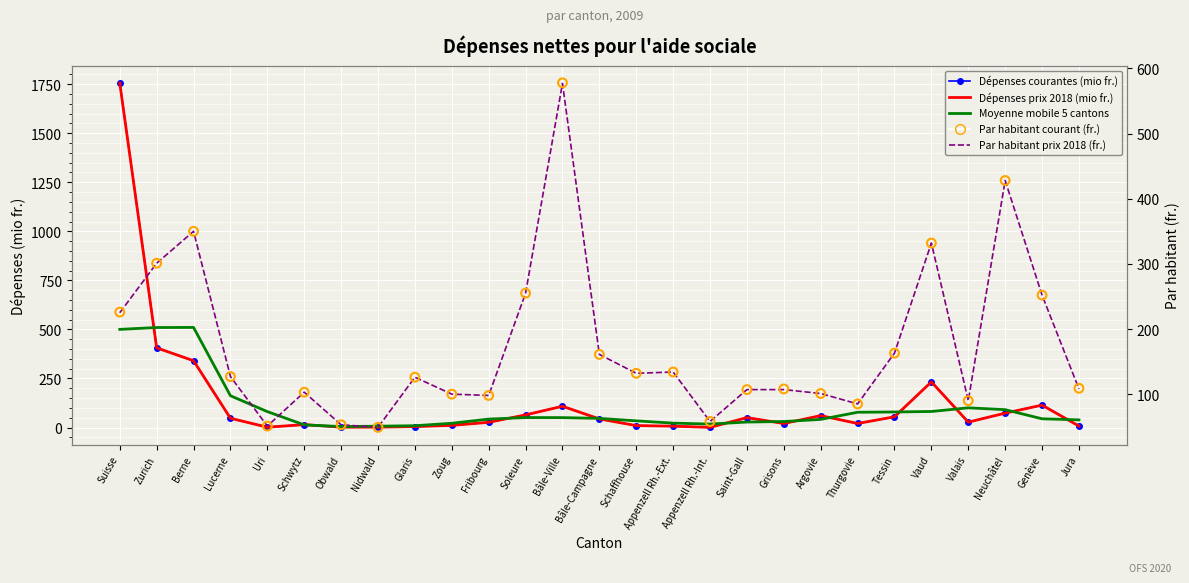

Is the value of Par habitant courant (fr.) at Grisons greater than the value of Par habitant prix 2018 (fr.) at Lucerne?

No